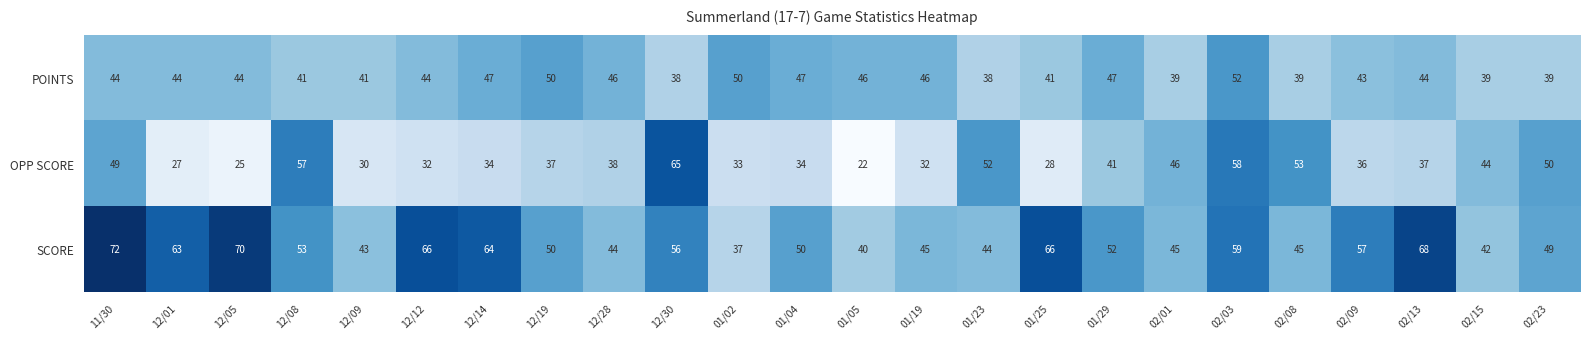

At which category is the sum across all series the highest?

02/03